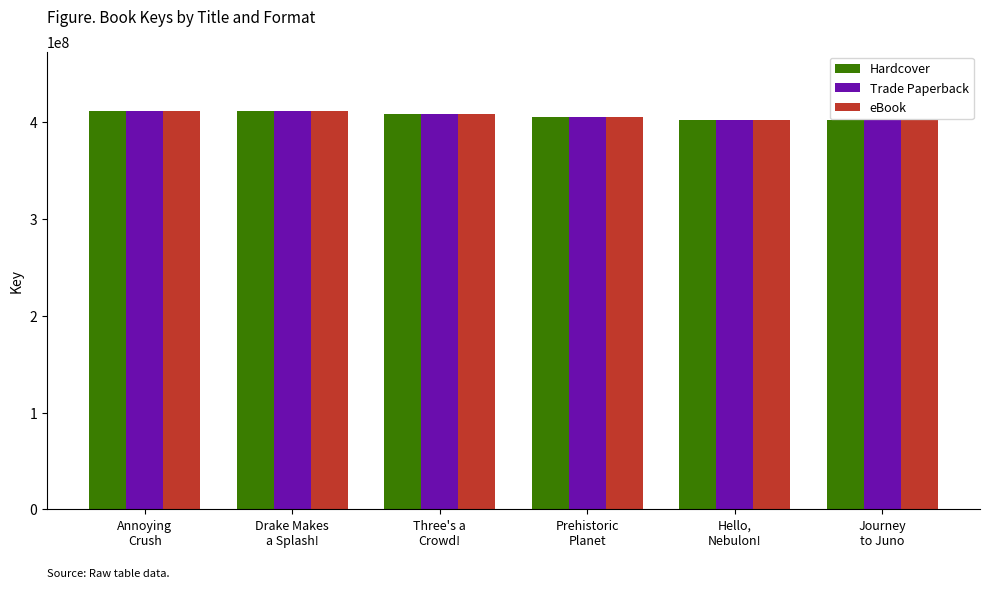

Does the chart contain stacked bars?

No